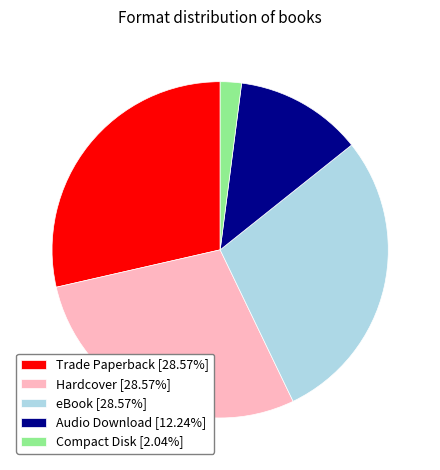

Between Hardcover and Compact Disk, which is larger?

Hardcover